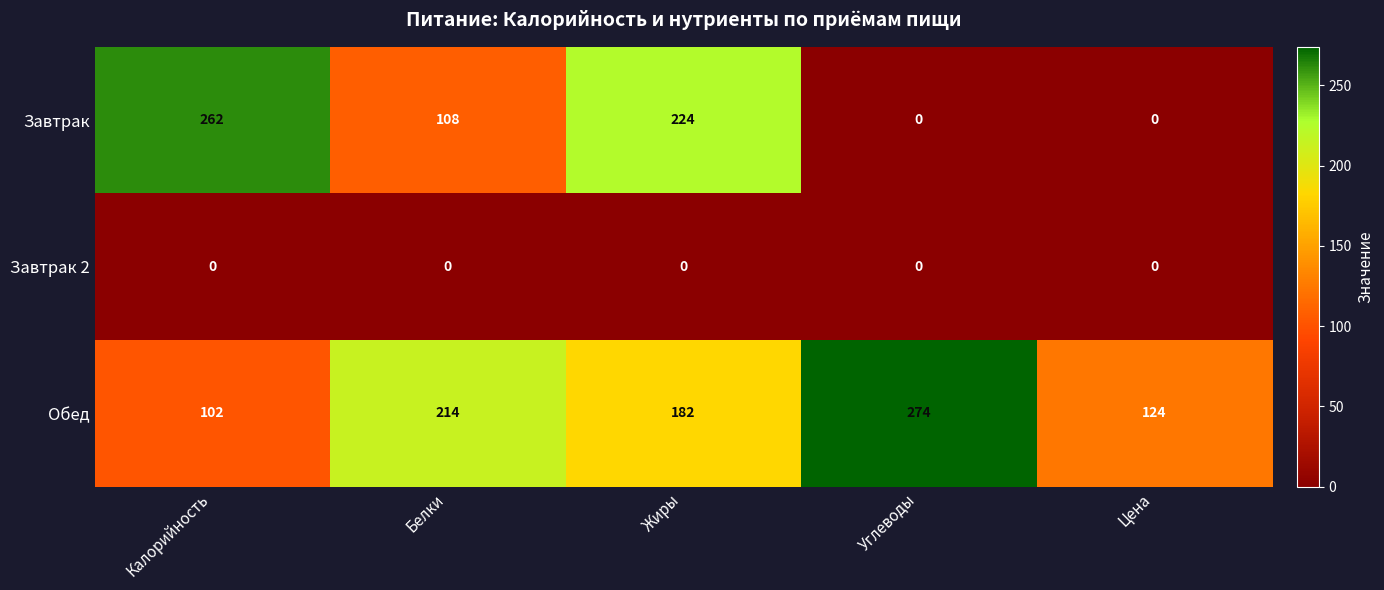

At which category is the sum across all series the highest?

Жиры